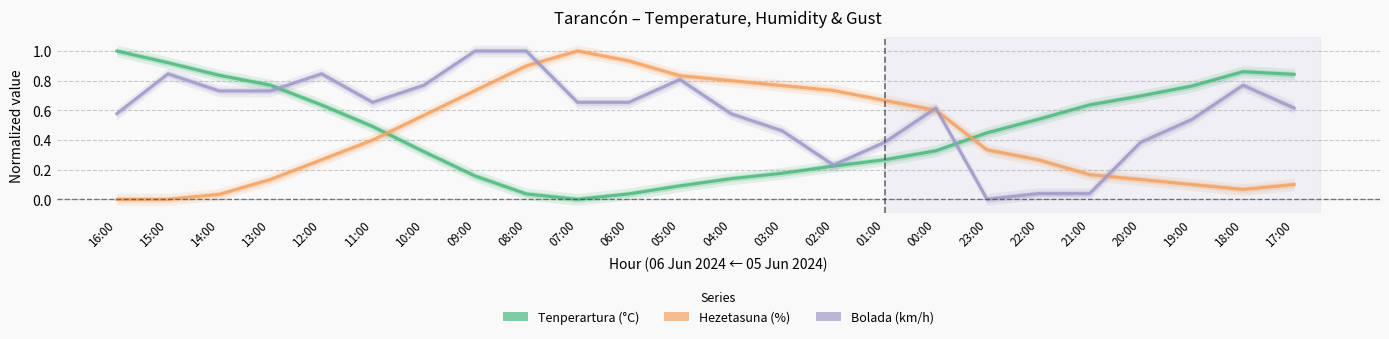

Which category has the highest value in the Bolada (km/h) series?

09:00